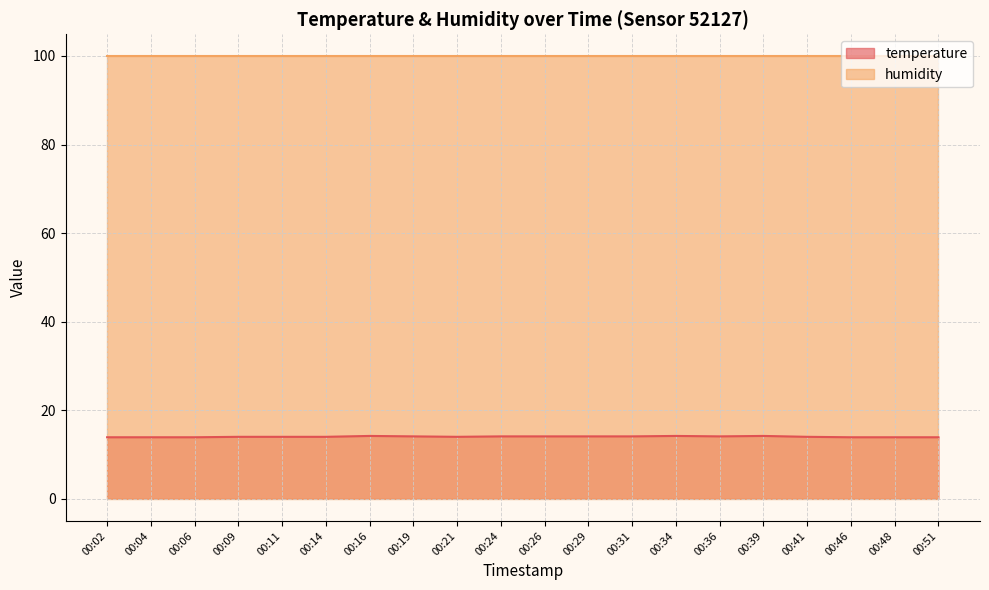

Reading left to right, what are all the values shown in this chart?

00:02=13.9	00:04=13.9	00:06=13.9	00:09=14.0	00:11=14.0	00:14=14.0	00:16=14.2	00:19=14.1	00:21=14.0	00:24=14.1	00:26=14.1	00:29=14.1	00:31=14.1	00:34=14.2	00:36=14.1	00:39=14.2	00:41=14.0	00:46=13.9	00:48=13.9	00:51=13.9